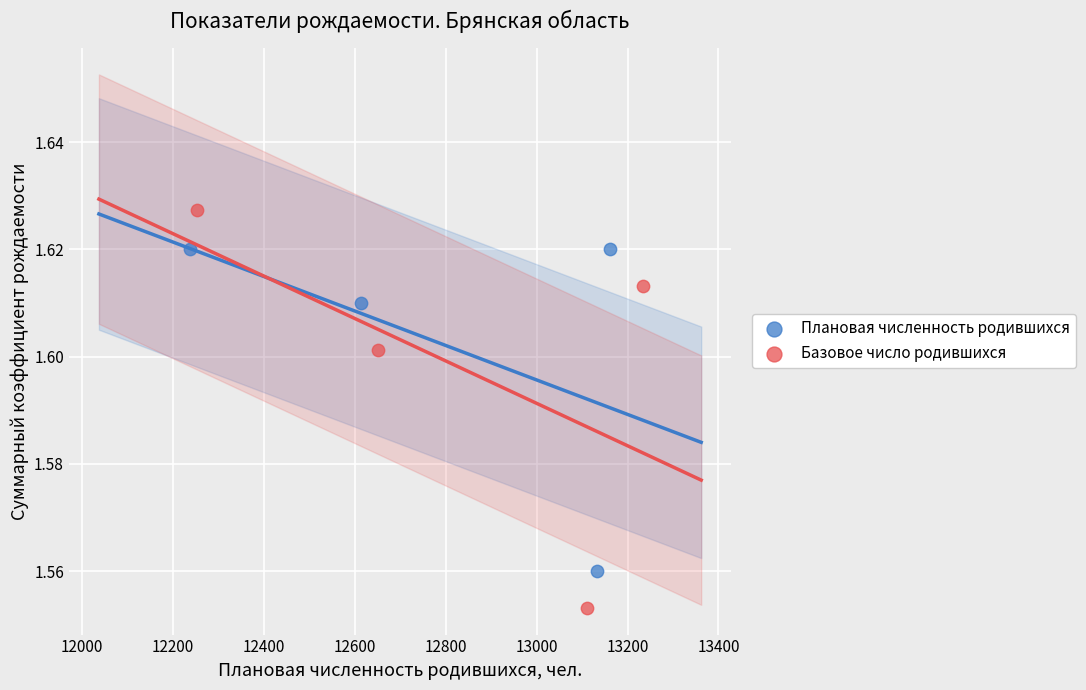

Which series reaches the minimum Y coordinate?

Базовое число родившихся